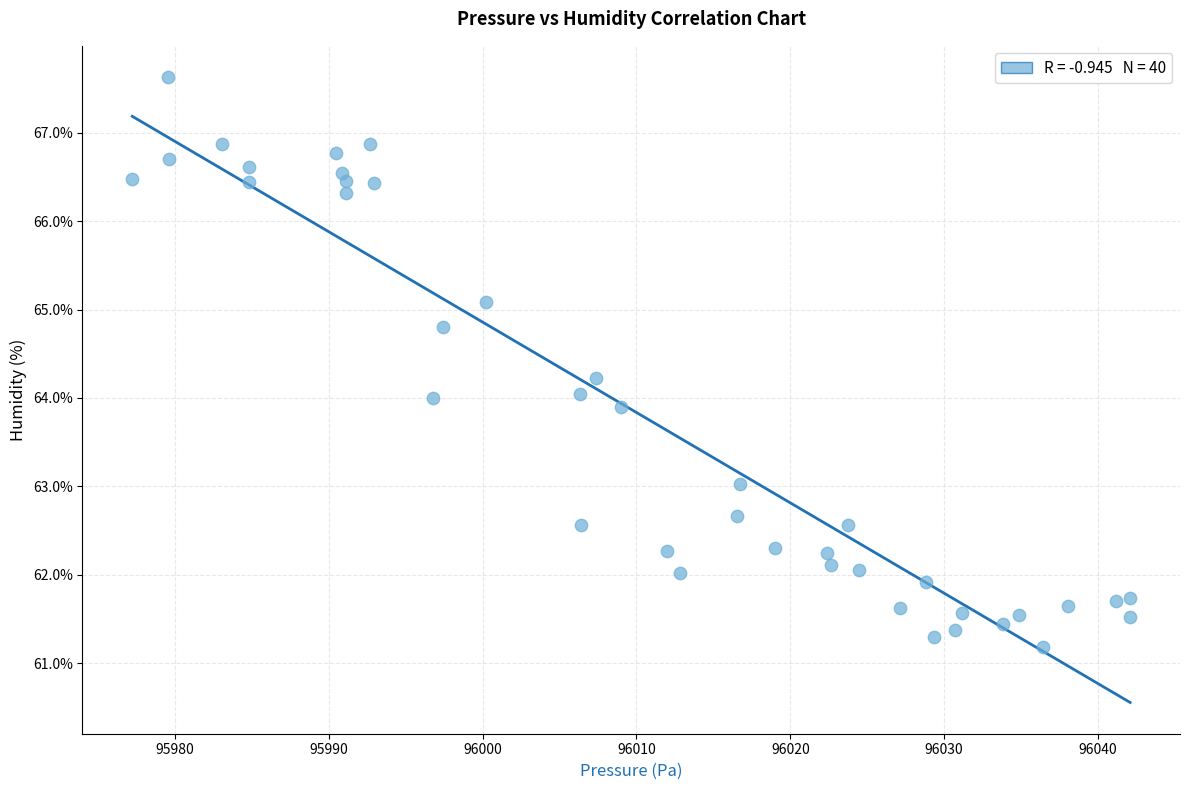

What is the range of X values (max minus min)?

64.9